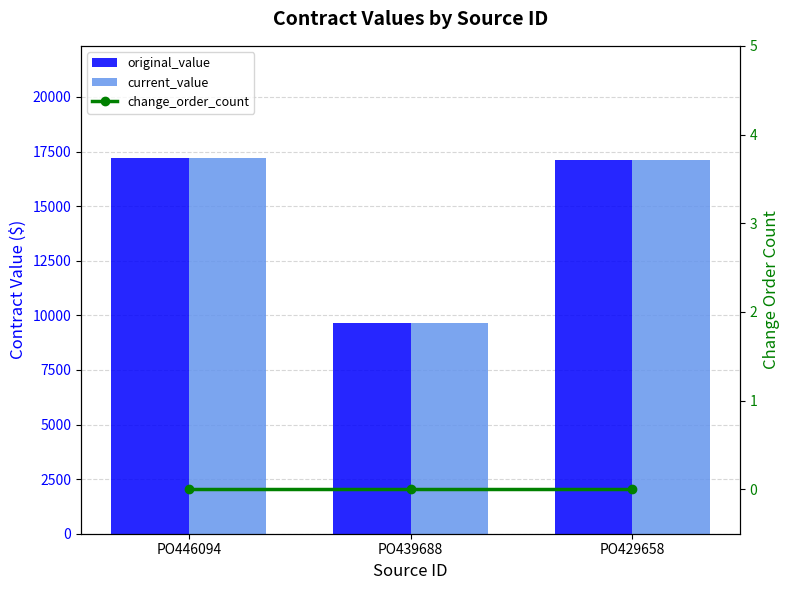

What is the difference between the original_value values at PO429658 and PO446094?

56.0